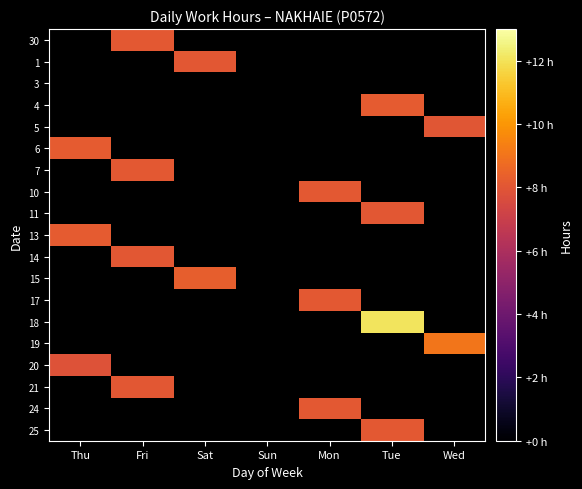

How many series are shown in this chart?

19